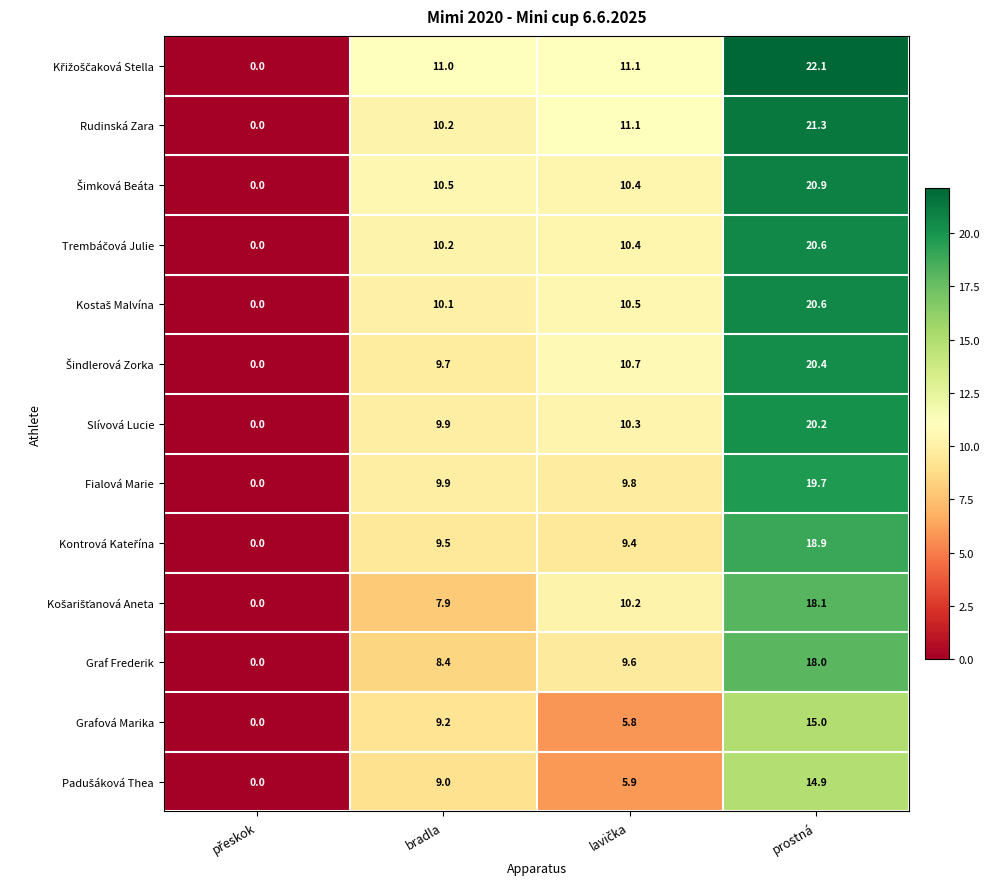

Where is Rudinská Zara nearest to the value 10?

bradla